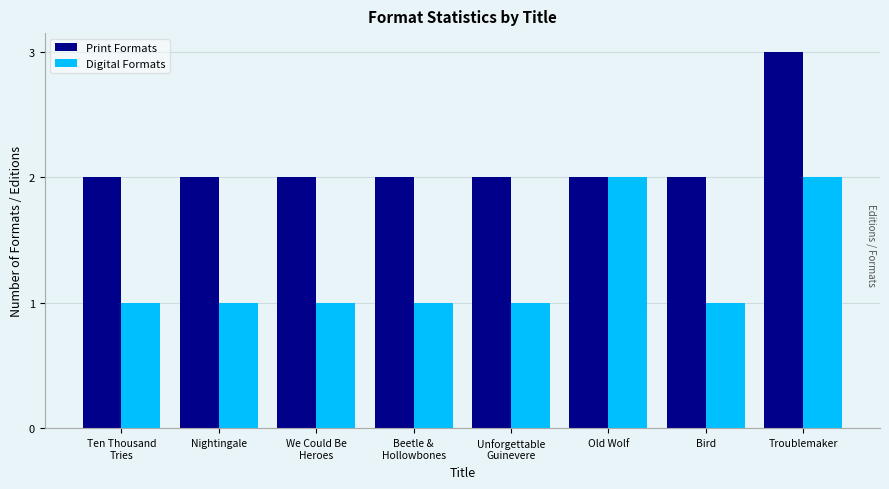

What is the value of the Print Formats bar at the 5th from the left?

2